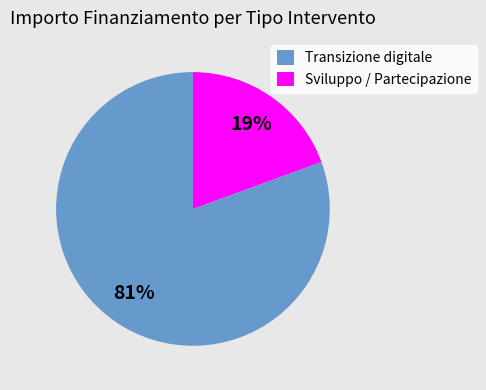

Which has a higher value, Sviluppo / Partecipazione or Transizione digitale?

Transizione digitale